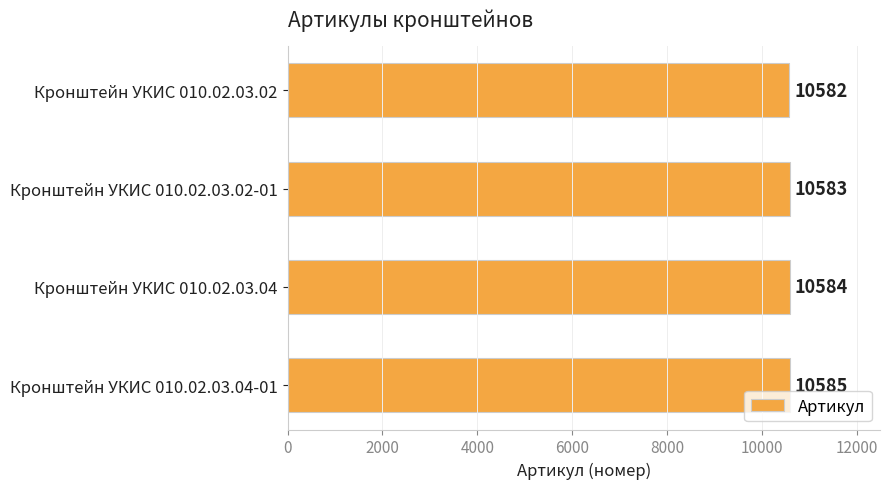

Reading top to bottom, transcribe all the data shown in this chart.

Кронштейн УКИС 010.02.03.02=10582	Кронштейн УКИС 010.02.03.02-01=10583	Кронштейн УКИС 010.02.03.04=10584	Кронштейн УКИС 010.02.03.04-01=10585